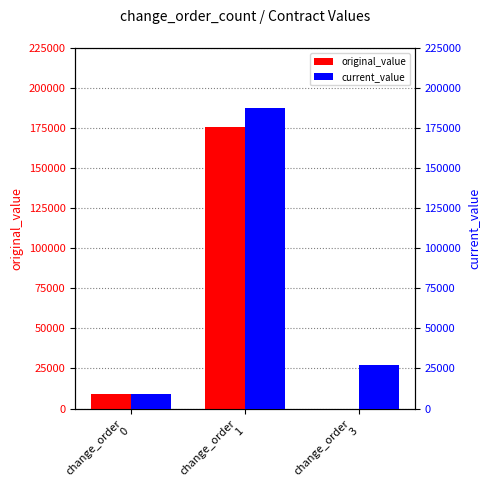

Rank the categories by original_value value from lowest to highest.

change_order
3, change_order
0, change_order
1